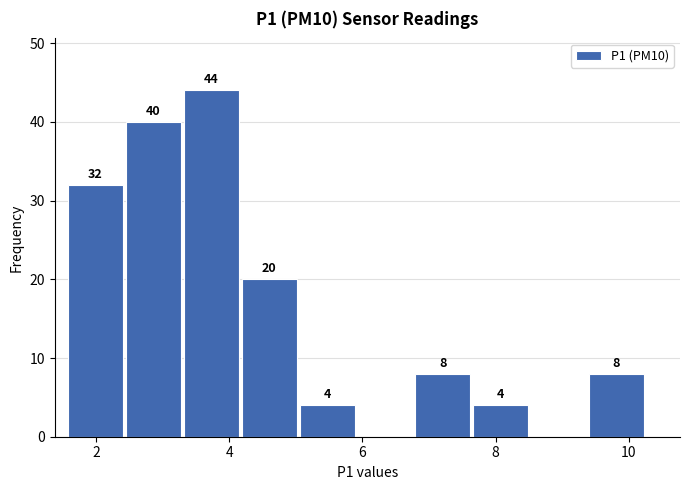

Which range on the x-axis has the tallest bar?

3.4 to 4.2